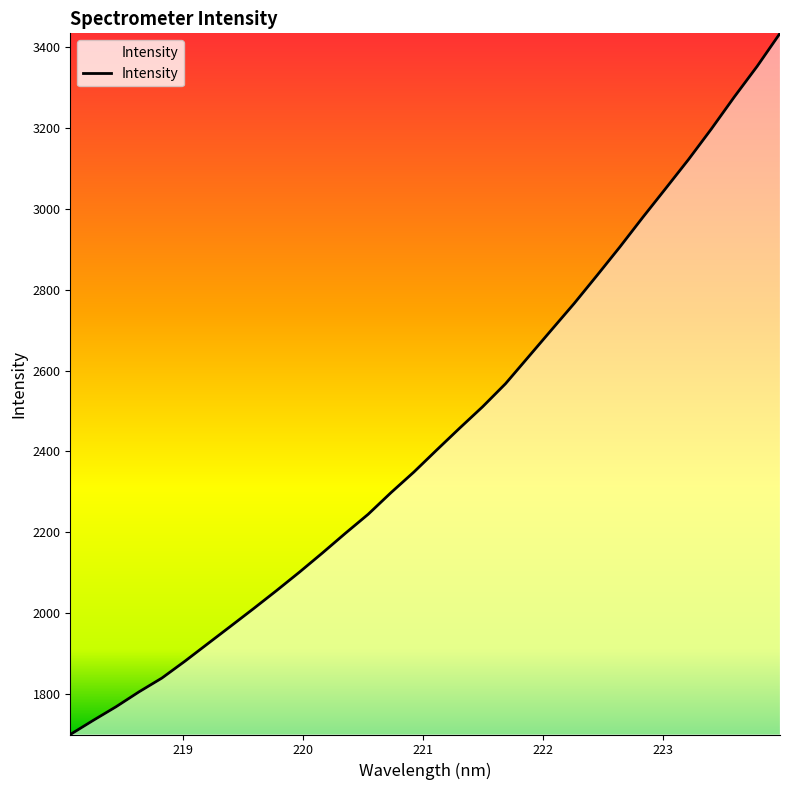

What is the difference between the maximum and minimum values?

1735.9